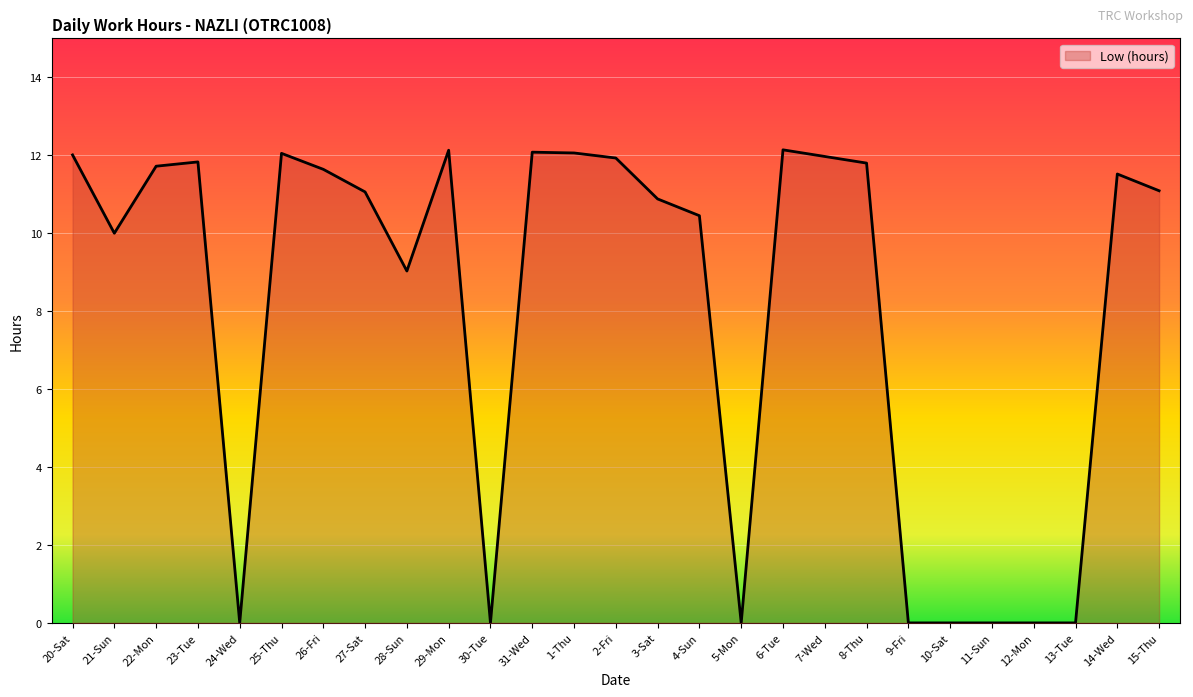

Is it true that the value at 12-Mon is 3.7?

False